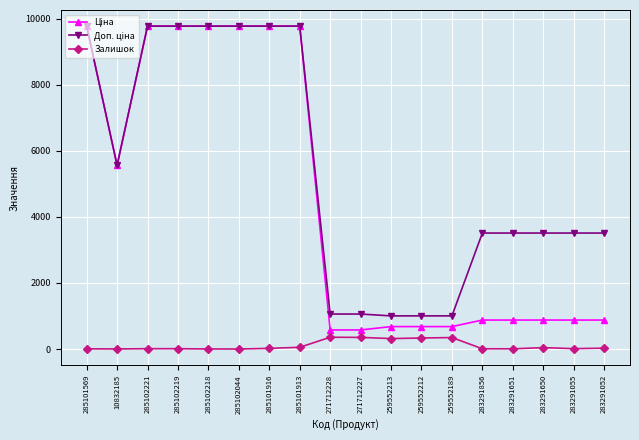

What is the maximum value shown in the chart?

9775.5